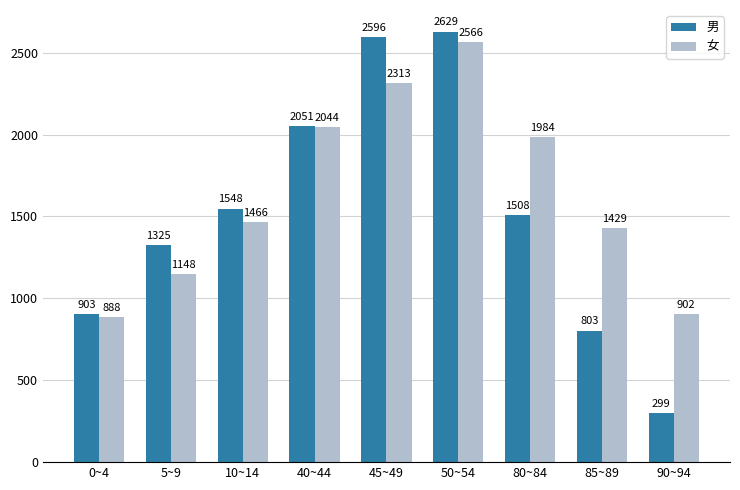

What is the average value of the 女 series?

1638